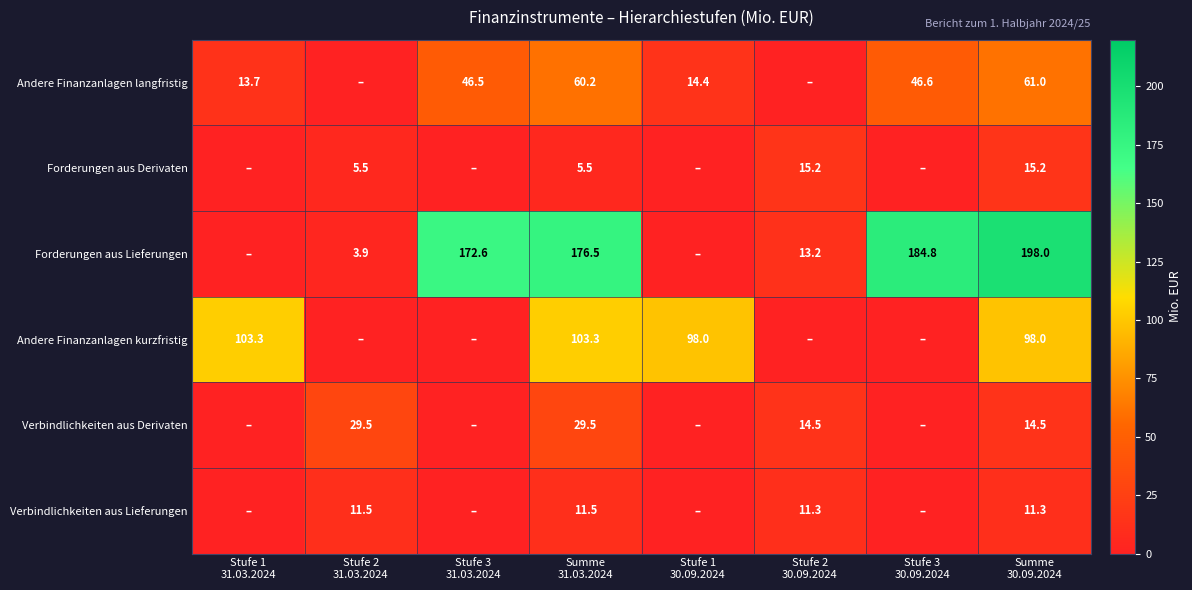

Read the Andere Finanzanlagen langfristig value at Summe 30.09.2024.

61.0